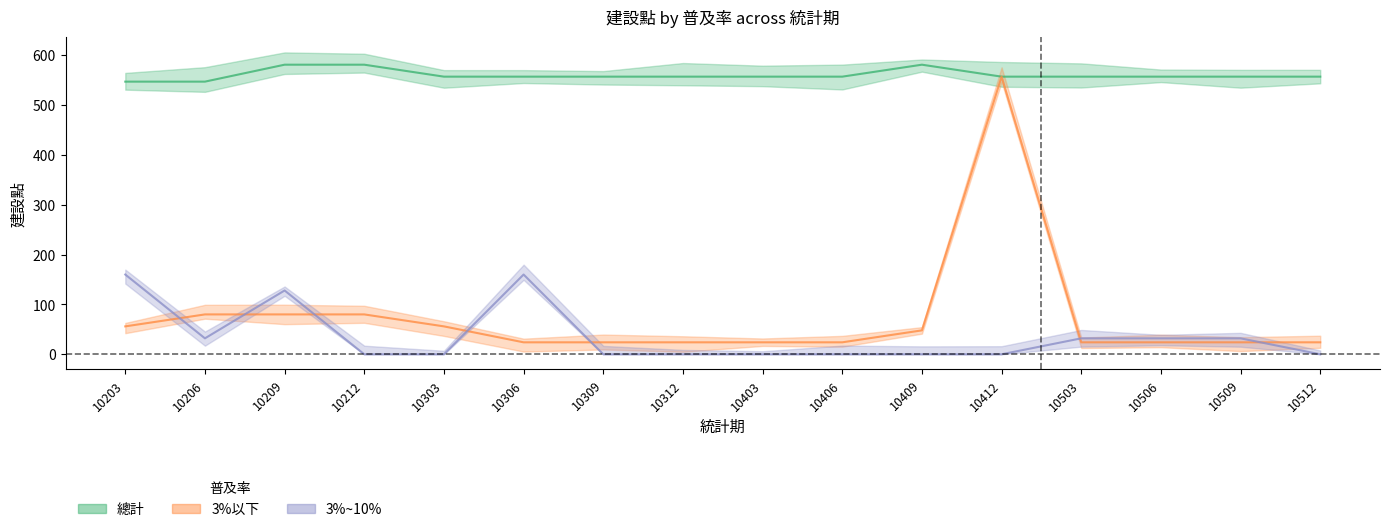

What is the sum of the 3%~10% values at 10312 and 10506?

32